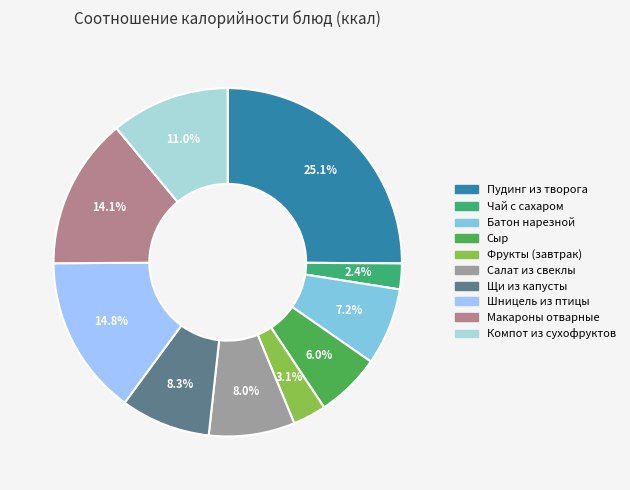

To the nearest percent, what portion does Пудинг из творога represent?

25%